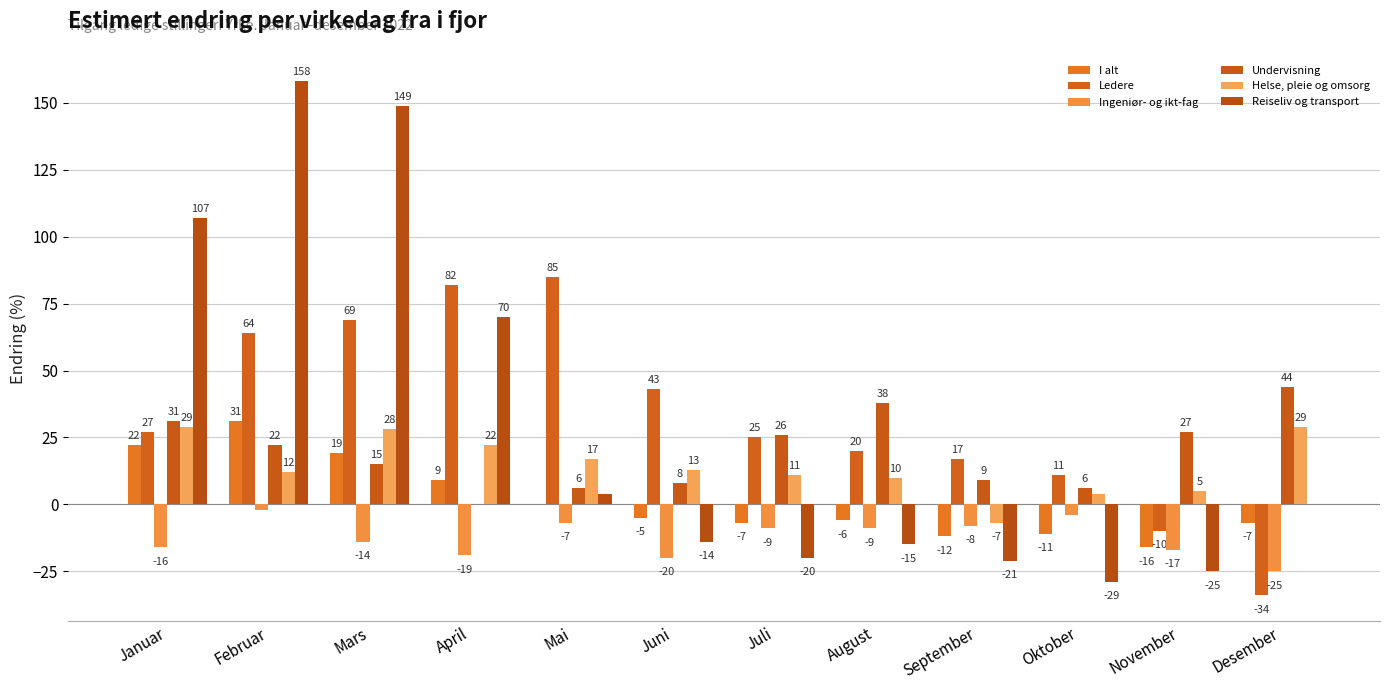

What is the highest value of the Helse, pleie og omsorg series?

29